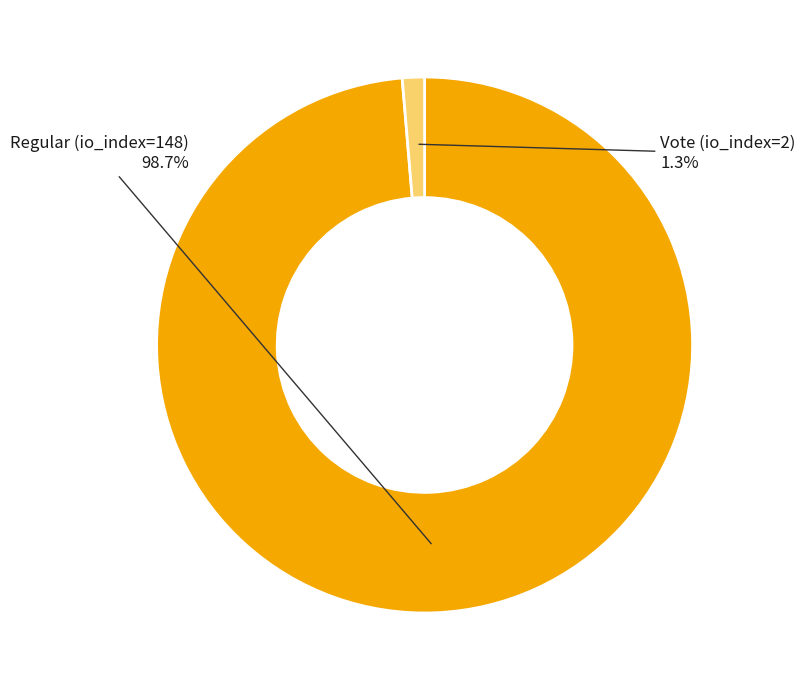

How many slices are in this pie chart?

2